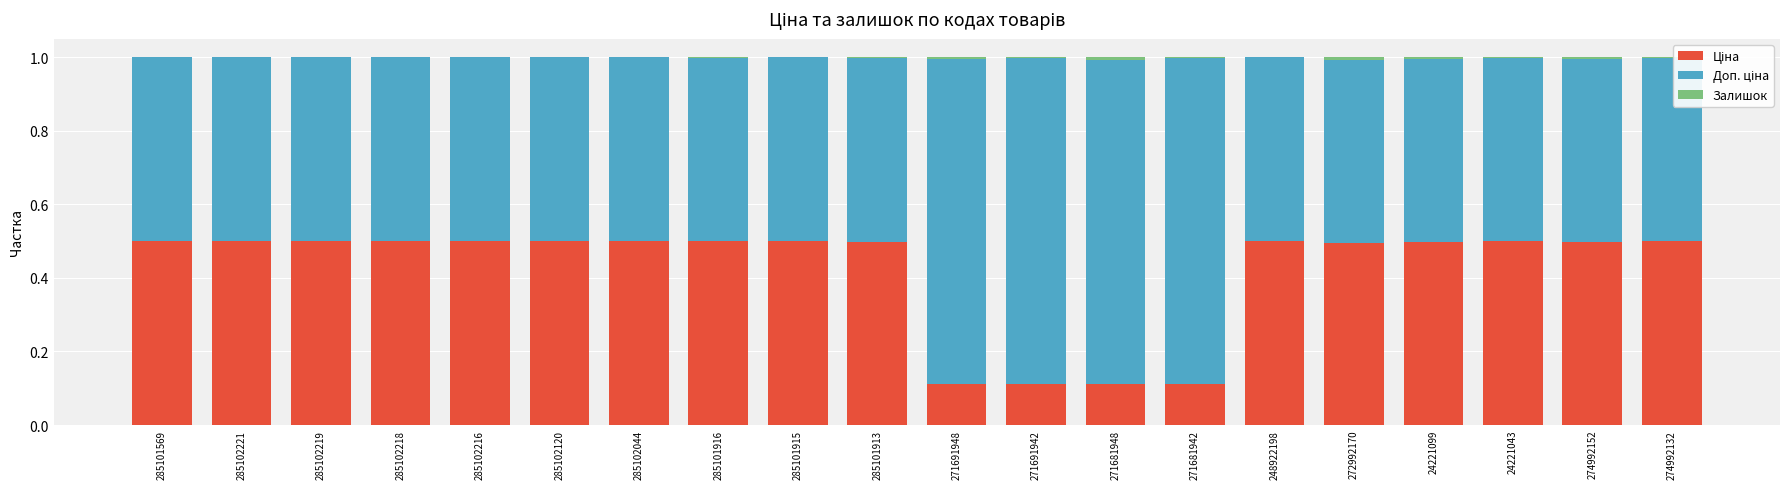

The Залишок series shows 0.0 at 272992170. True or false?

False